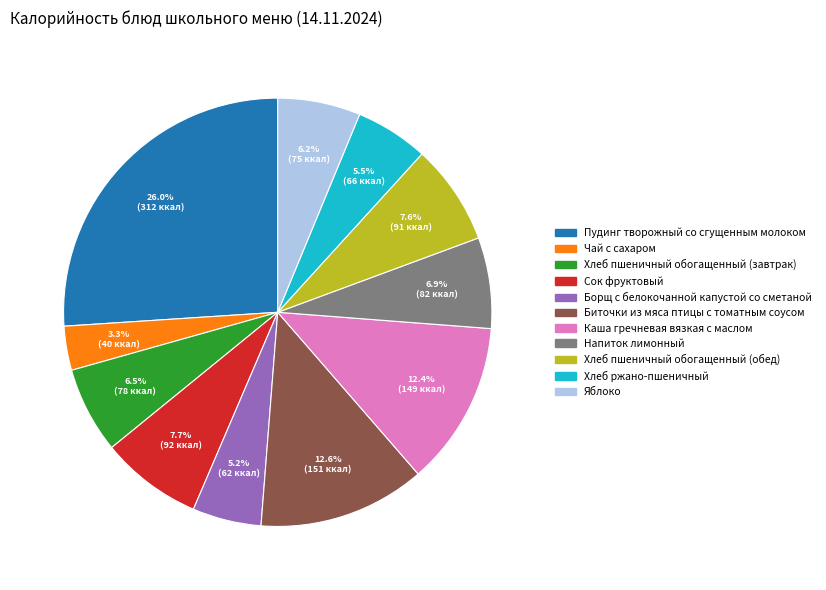

Which has a higher value, Напиток лимонный or Каша гречневая вязкая с маслом?

Каша гречневая вязкая с маслом